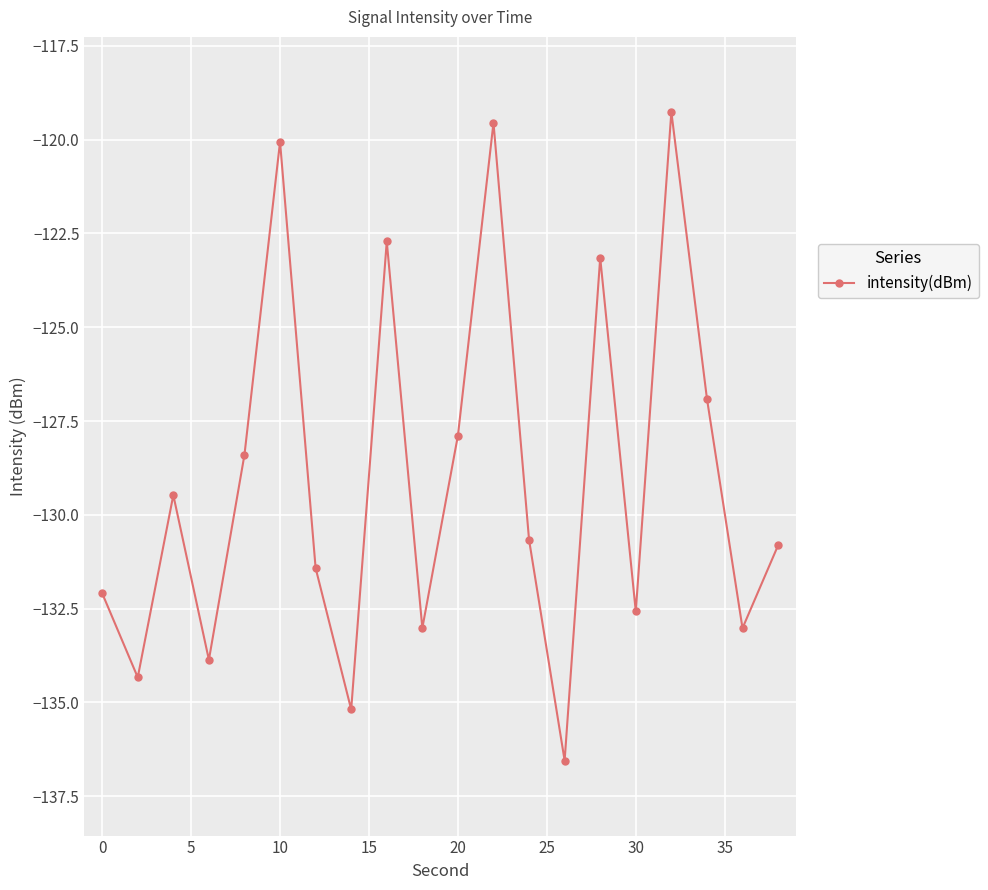

What is the sum of all values?

-2580.9